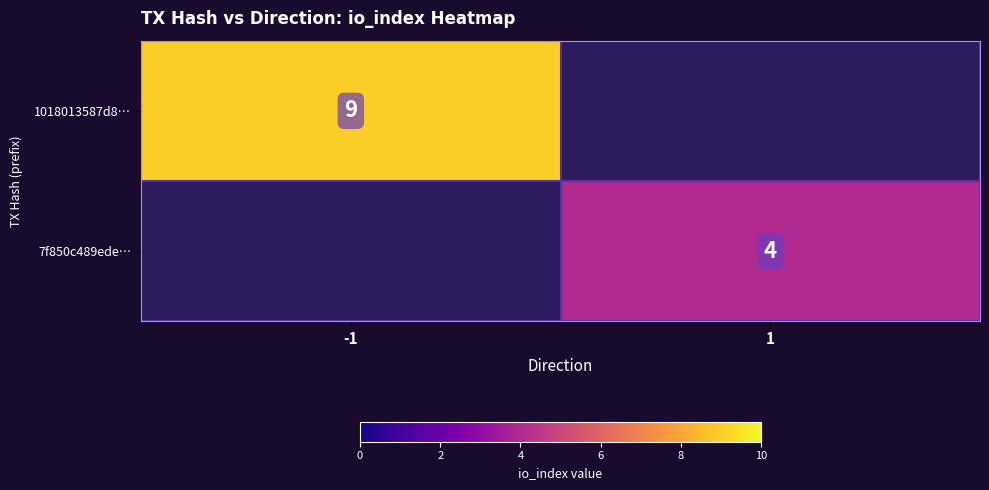

Is it true that 7f850c489ede… equals 4 at 1?

True